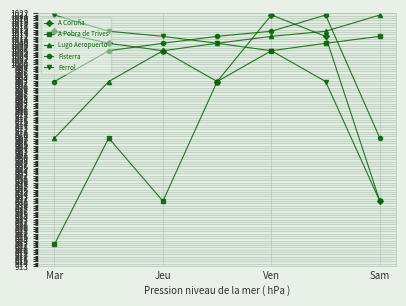

At how many categories does at least one series exceed 1002?

7